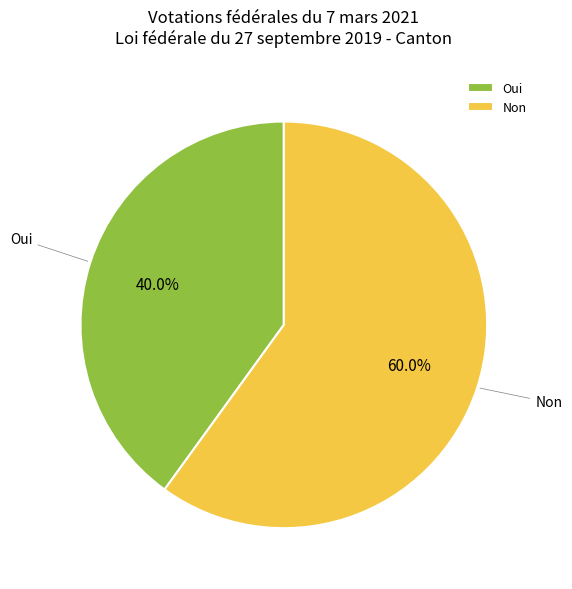

How many slices are in this pie chart?

2